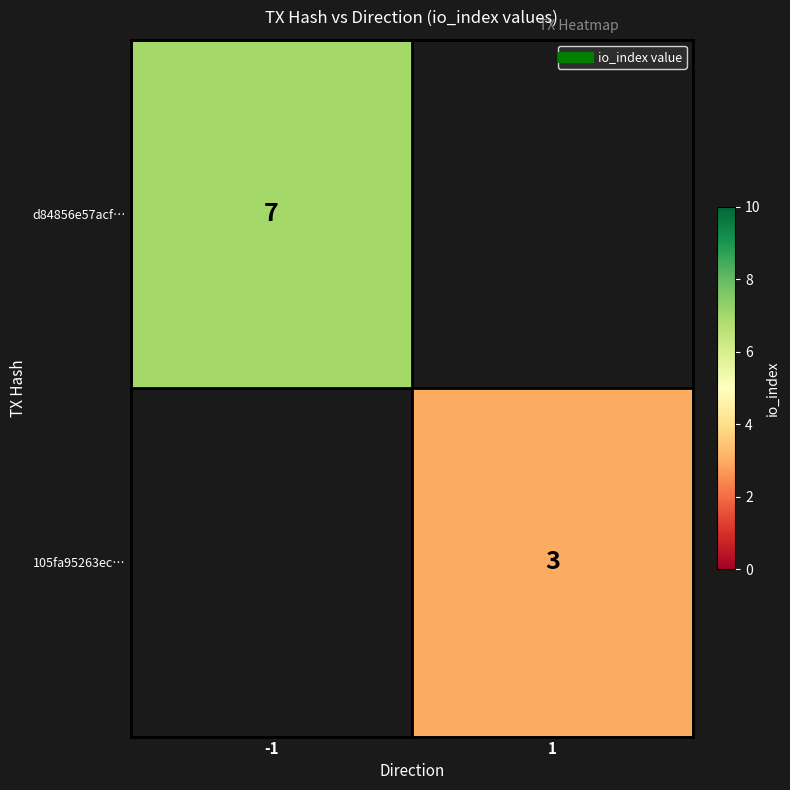

What value does the d84856e57acf… series have at -1?

7.0